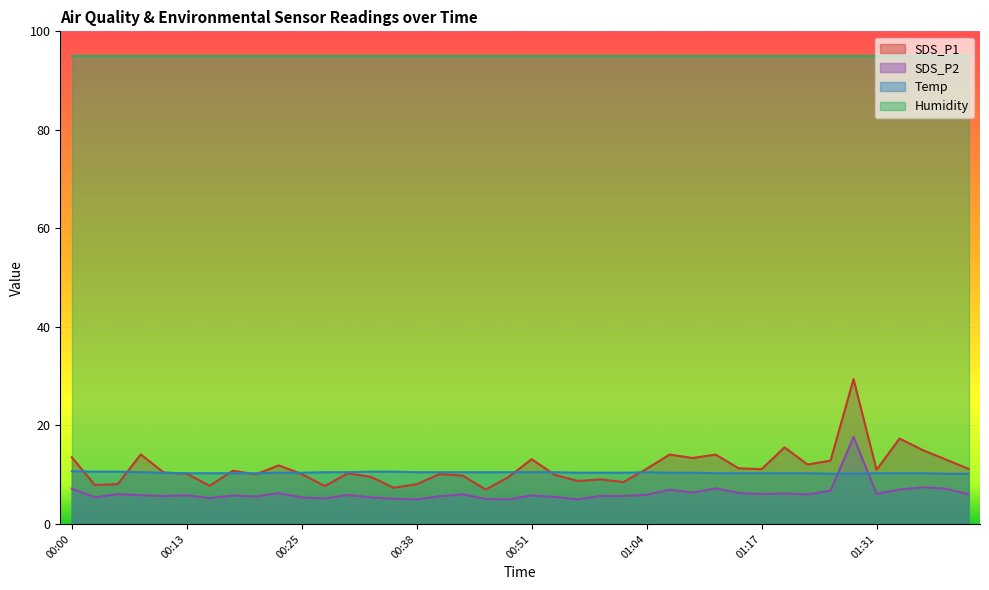

How many lines are shown in the chart?

4